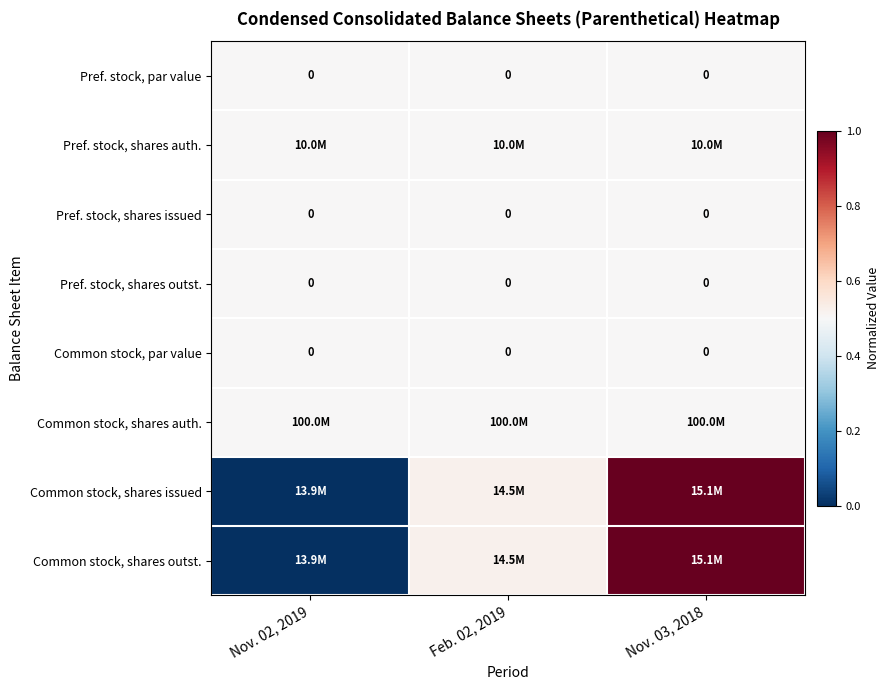

How many series are shown in this chart?

8